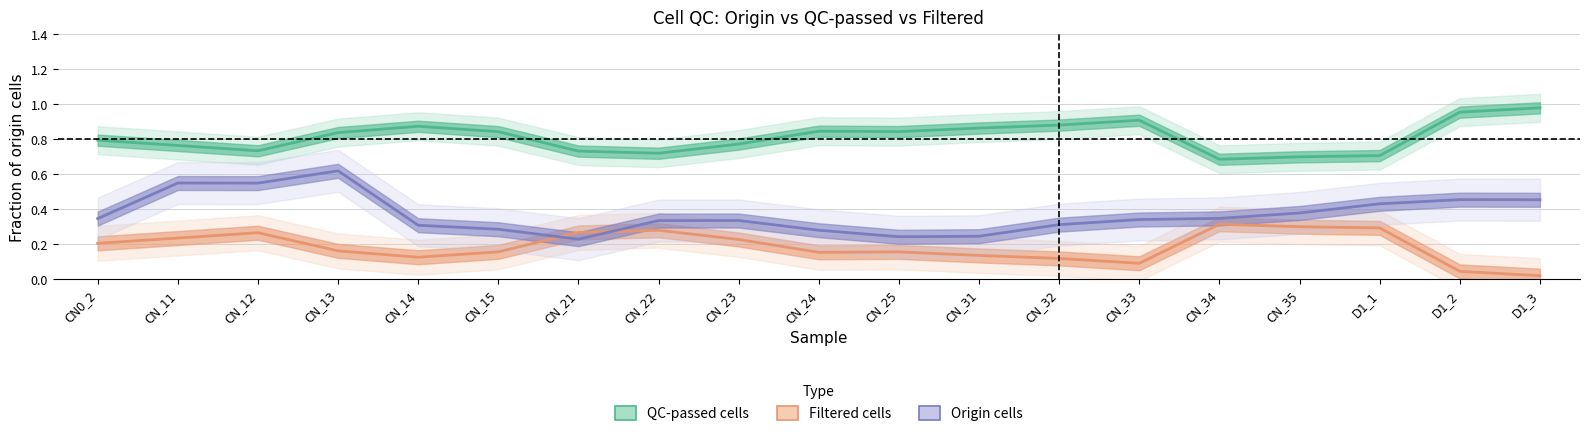

At CN_23, list the series in order from largest to smallest.

QC-passed cells, Origin cells, Filtered cells